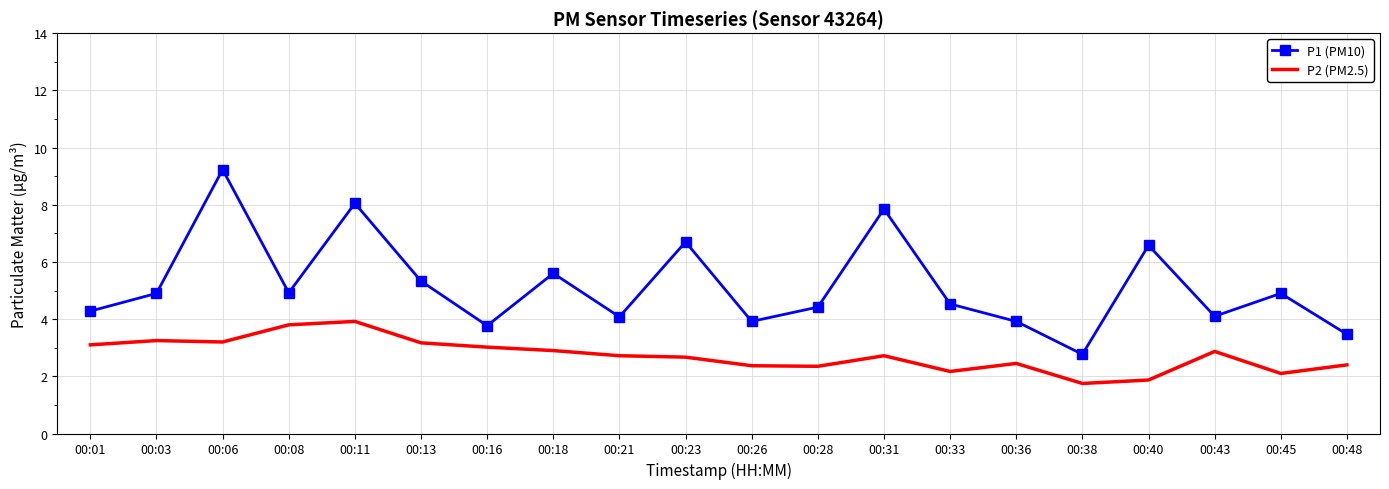

True or false: P2 (PM2.5) has more than 1 interior local peaks.

True